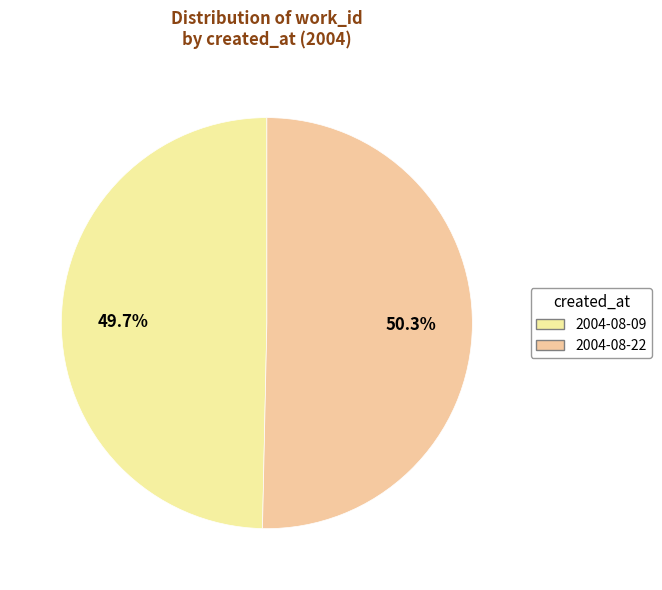

Rank the categories by value from highest to lowest.

2004-08-22, 2004-08-09